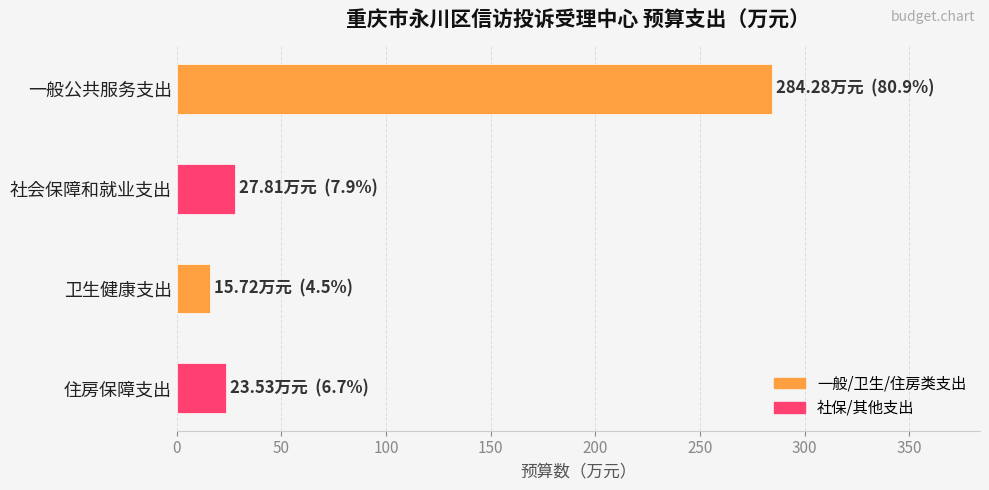

Reading bottom to top, what are all the values shown in this chart?

23.5	15.7	27.8	284.3